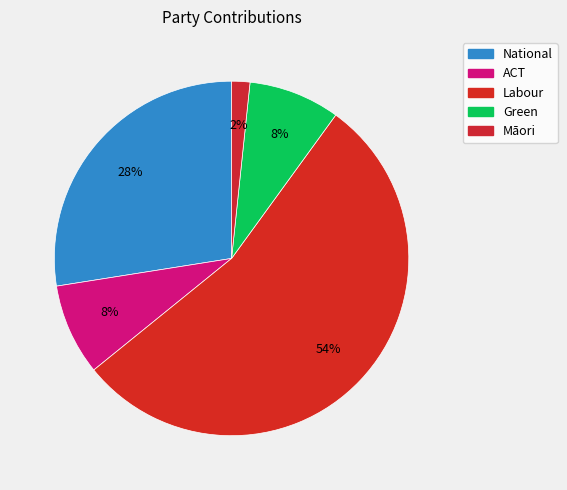

How many segments does this pie chart have?

5